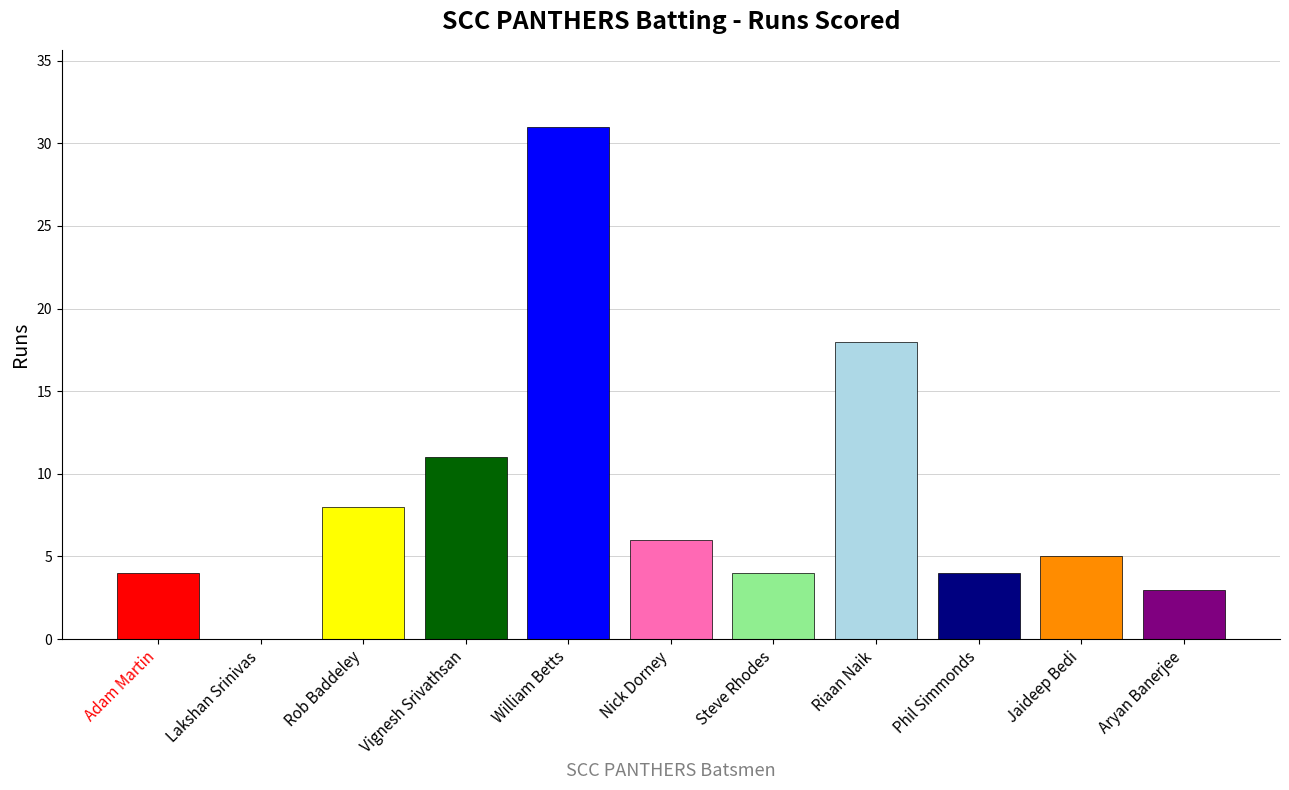

At which label does the data first exceed 5?

Rob Baddeley